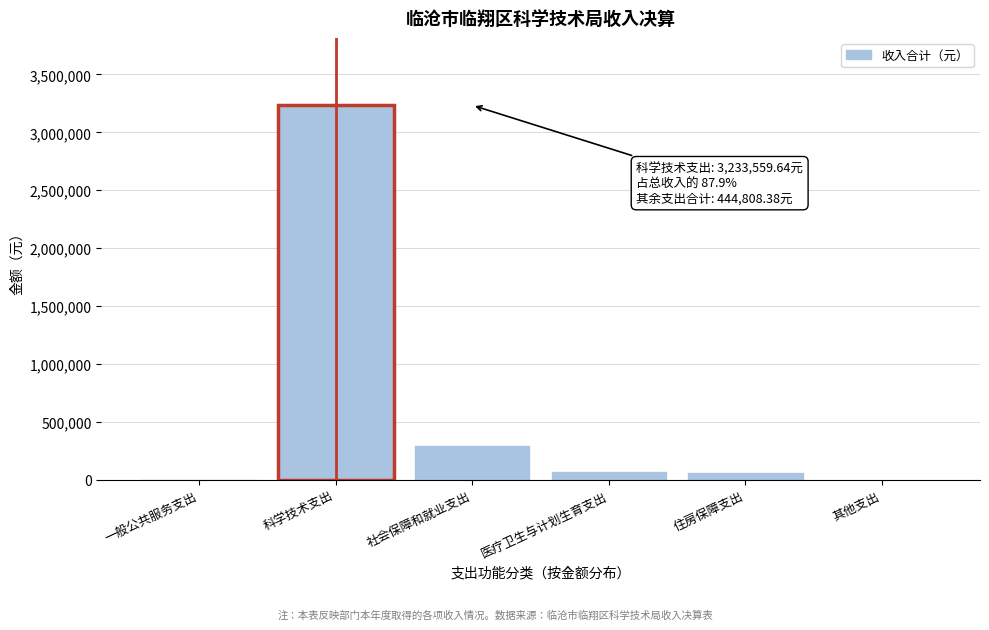

The chart shows a value of 3233559.6 at 科学技术支出. True or false?

True